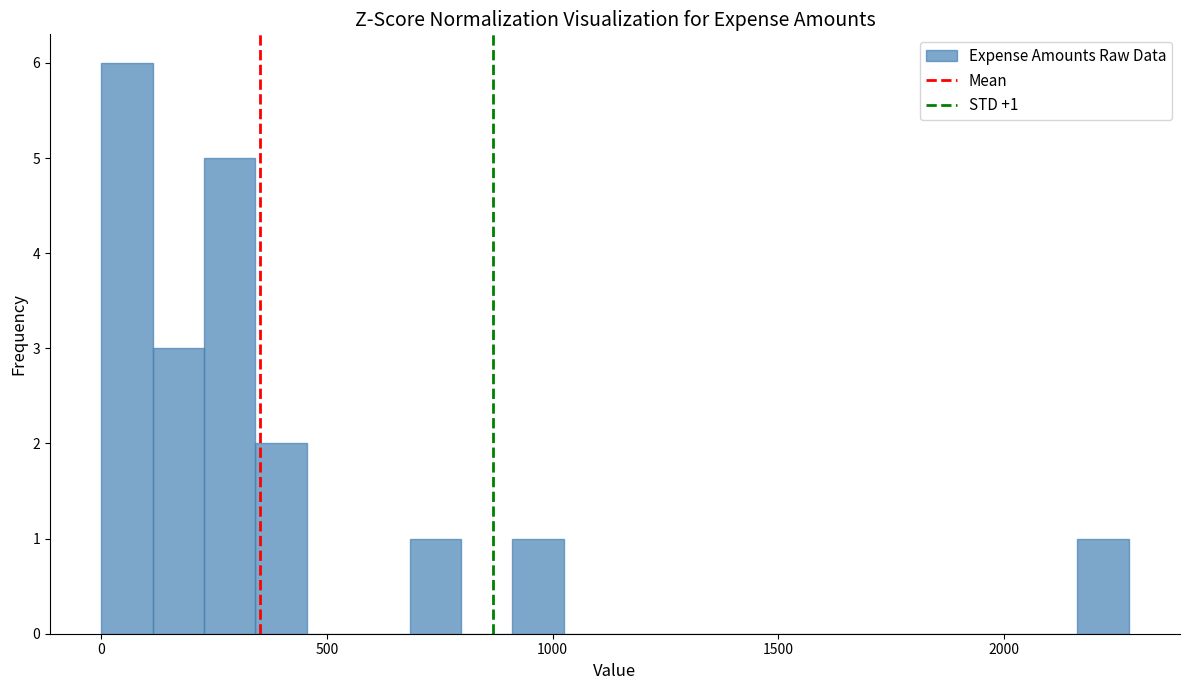

Around what value on the x-axis is the tallest bar? Give the approximate position of its centre, as read against the axis.

50